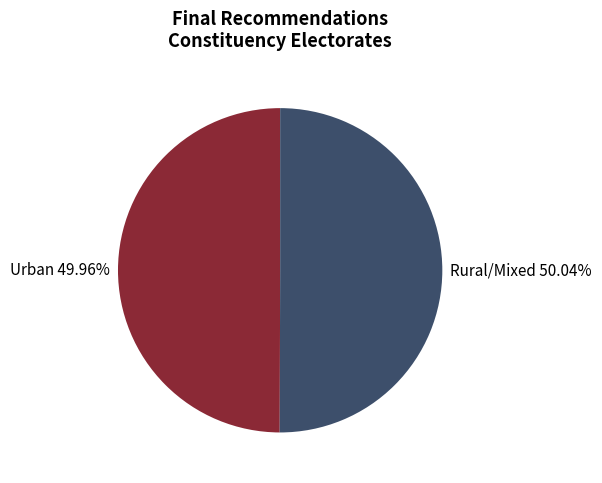

Is there a majority slice in this chart?

Yes